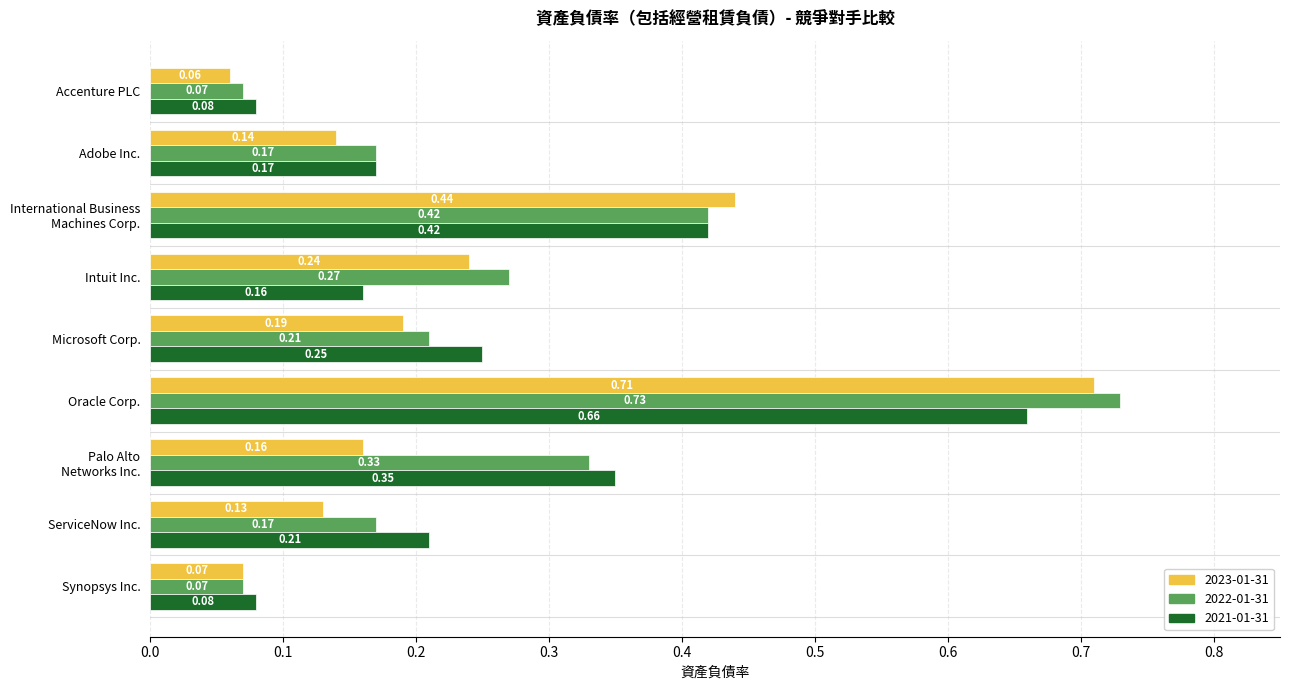

At how many categories does at least one series exceed 0?

9